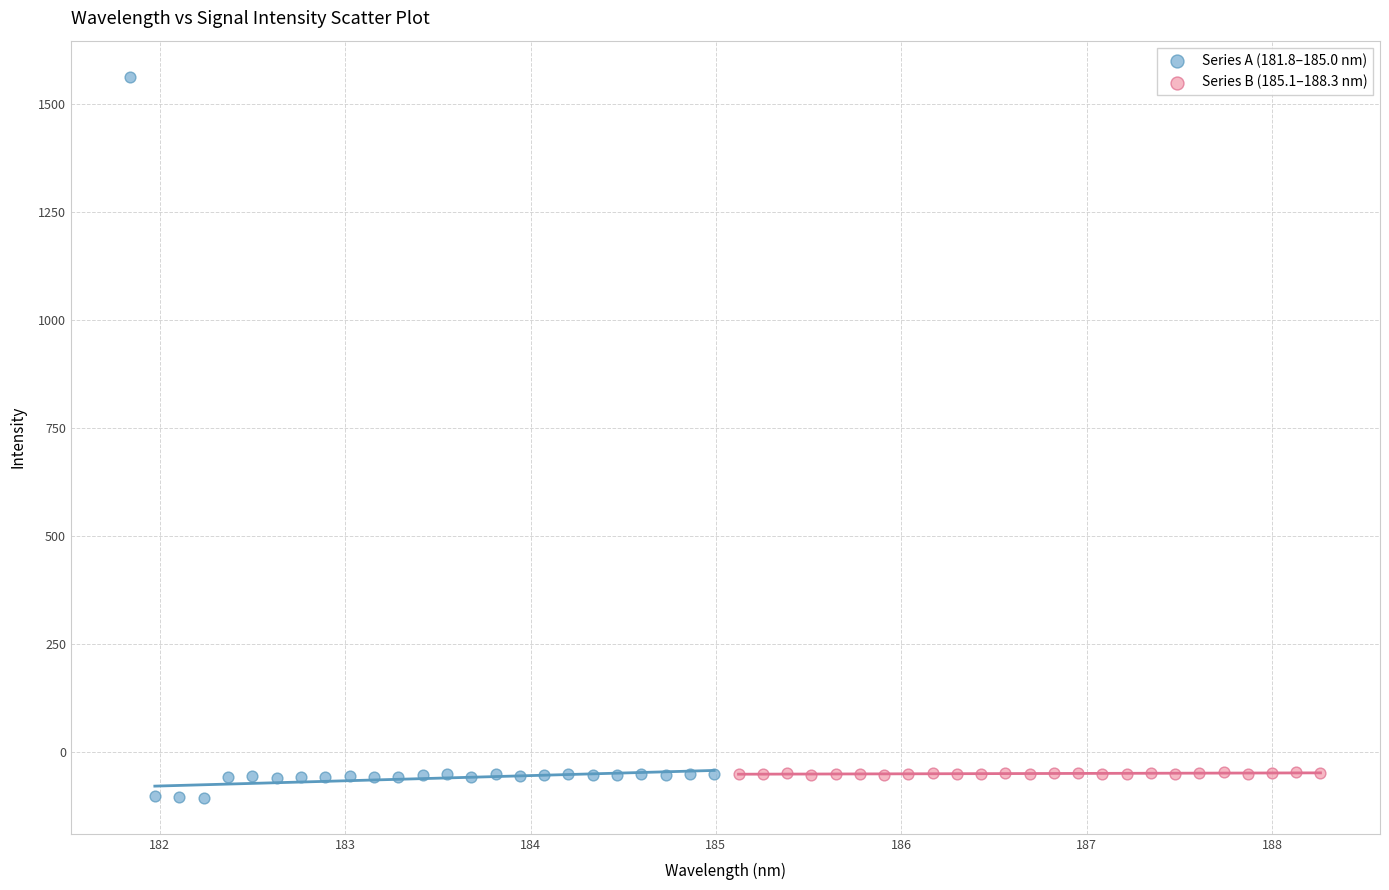

Which series has the largest Y range (max minus min)?

Series A (181.8–185.0 nm)